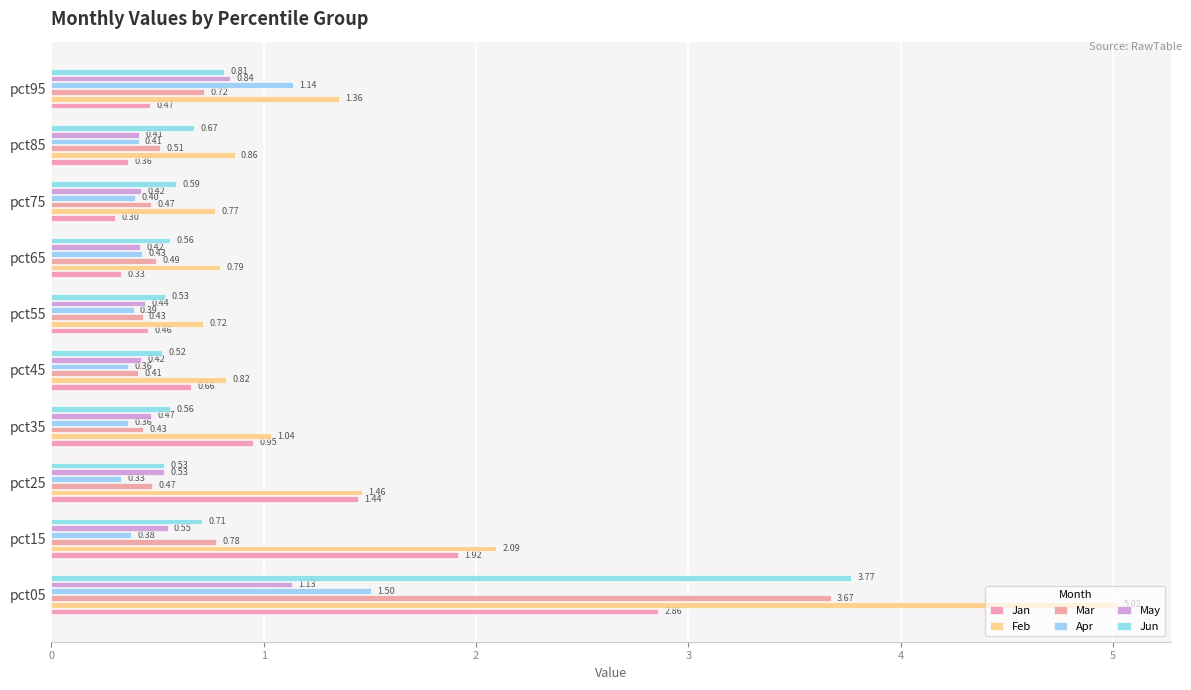

How many series are shown in this chart?

6